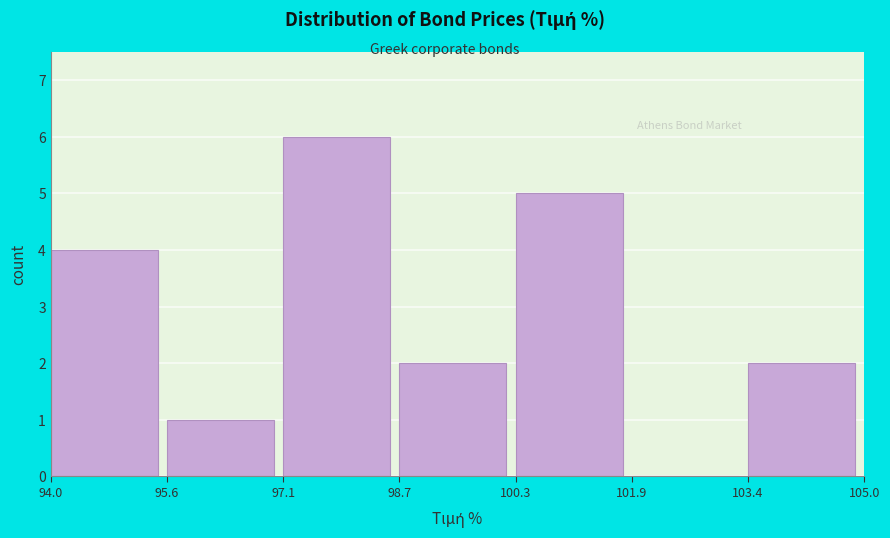

Reading left to right, list every bar in this chart as the range it spans on the x-axis followed by its height. The values are not printed on the chart, so give them approximately, as read against the axis.

94.0 to 95.6: 4
95.6 to 97.1: 1
97.1 to 98.7: 6
98.7 to 100.3: 2
100.3 to 101.9: 5
101.9 to 103.4: 0
103.4 to 105.0: 2